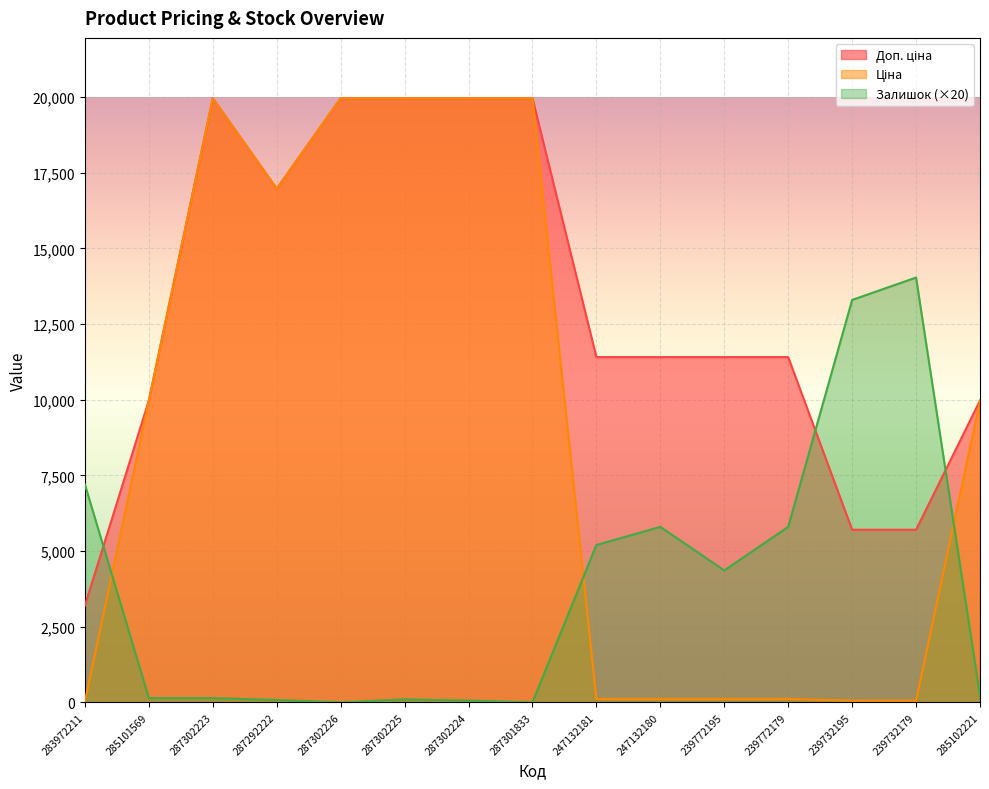

What is the difference between the maximum and minimum values in the Ціна series?

19932.1